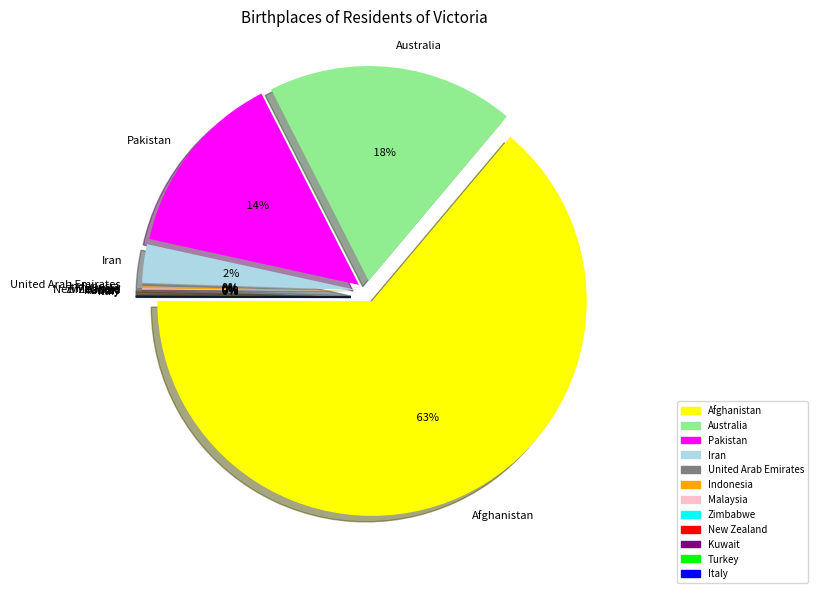

What is the change in value from Afghanistan to Zimbabwe?

-12367